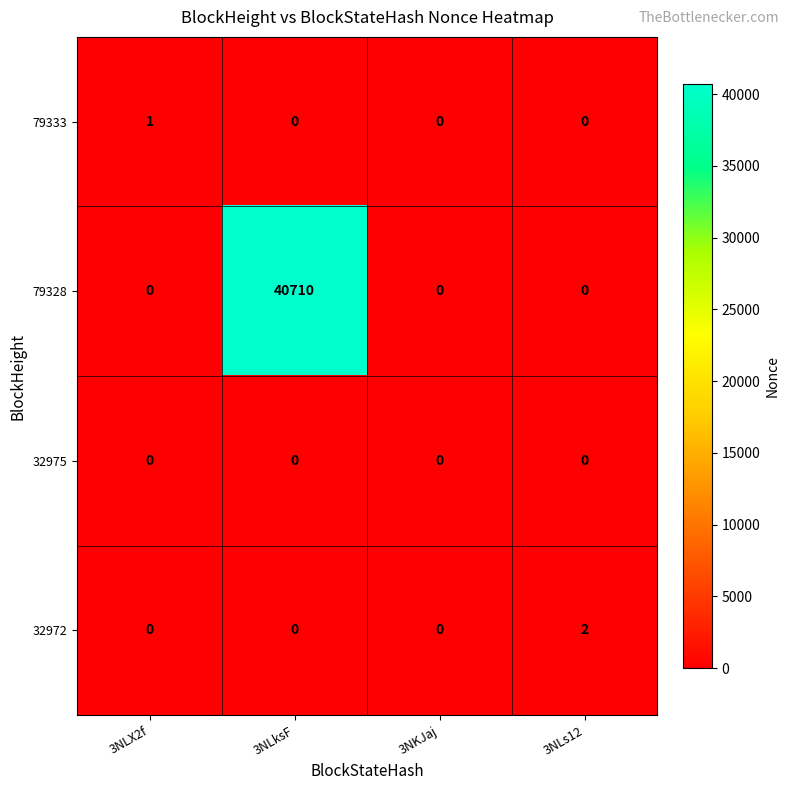

Rank the series by their maximum value, from highest to lowest.

79328, 32972, 79333, 32975